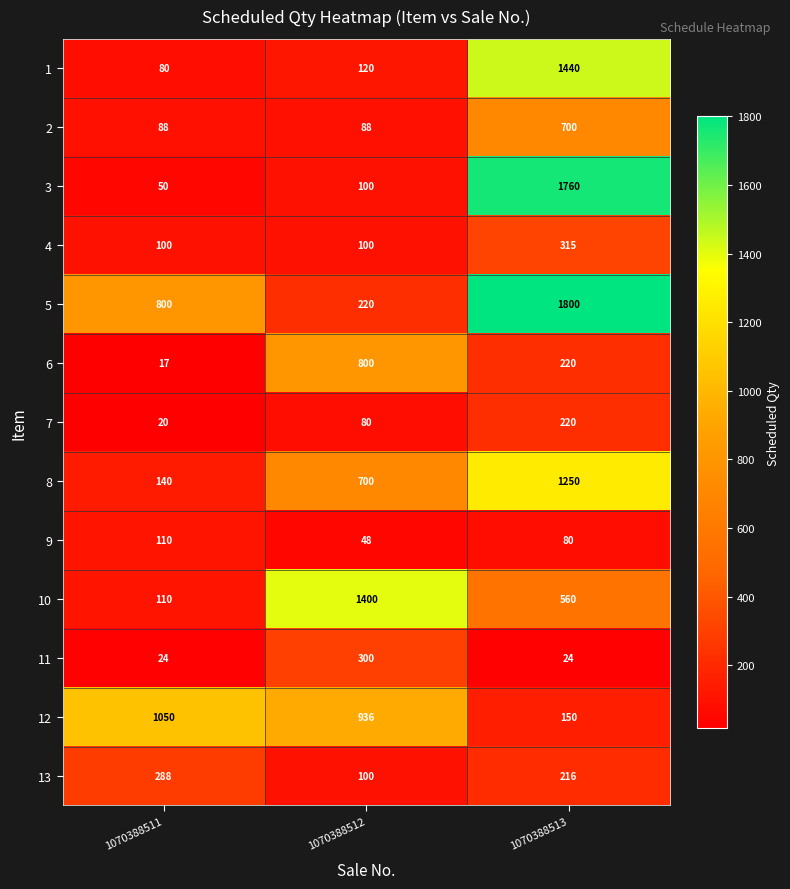

Which series has the largest total across all categories?

5